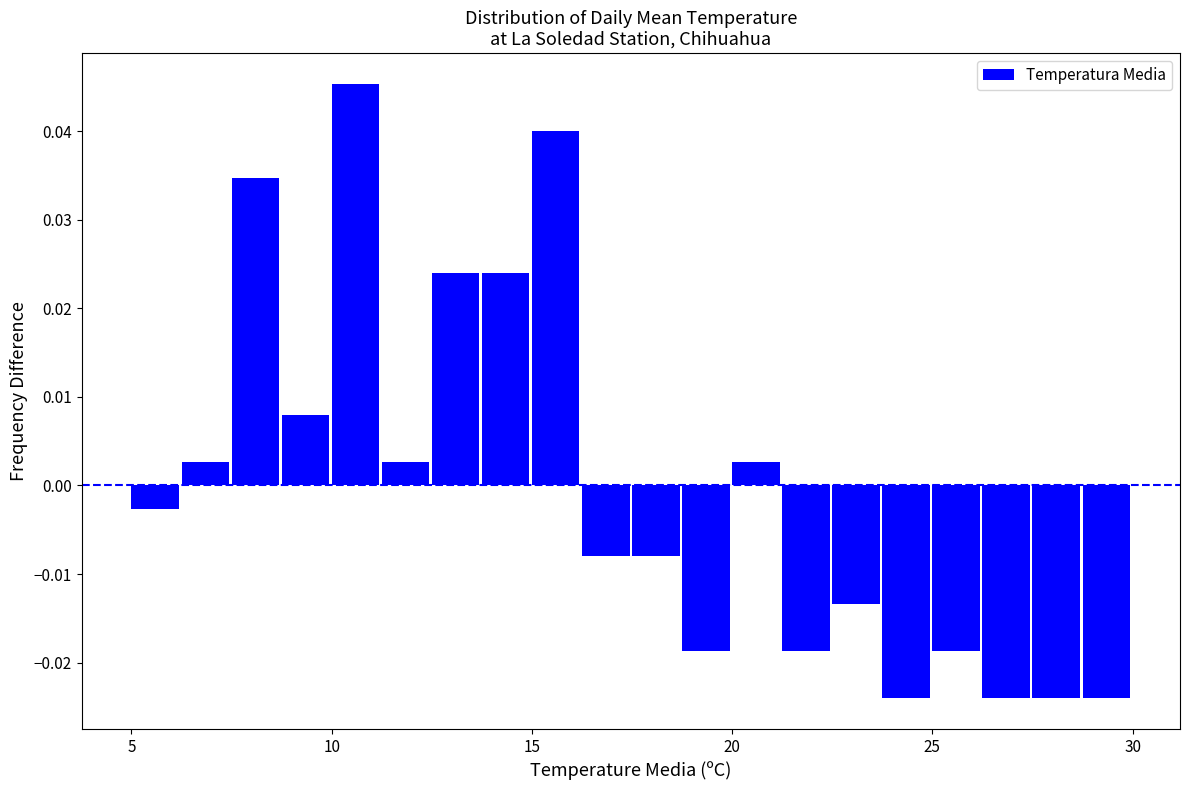

Read against the x-axis, roughly where is the centre of the tallest bar?

10.5